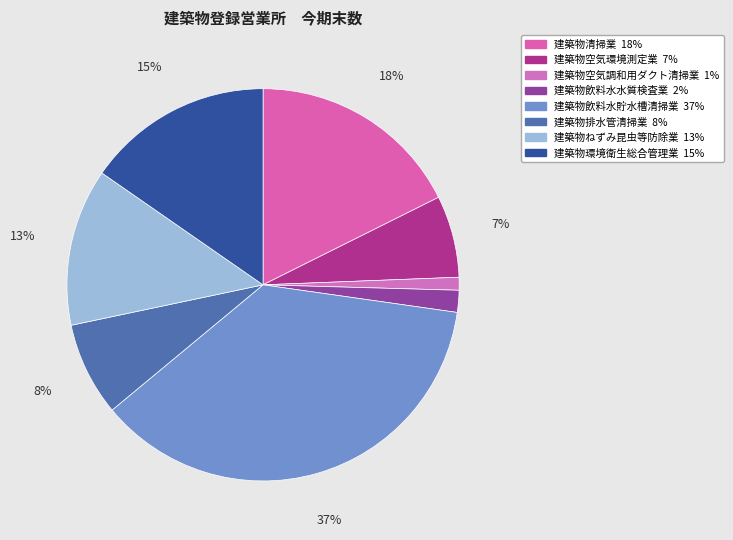

Which slice is the largest?

建築物飲料水貯水槽清掃業